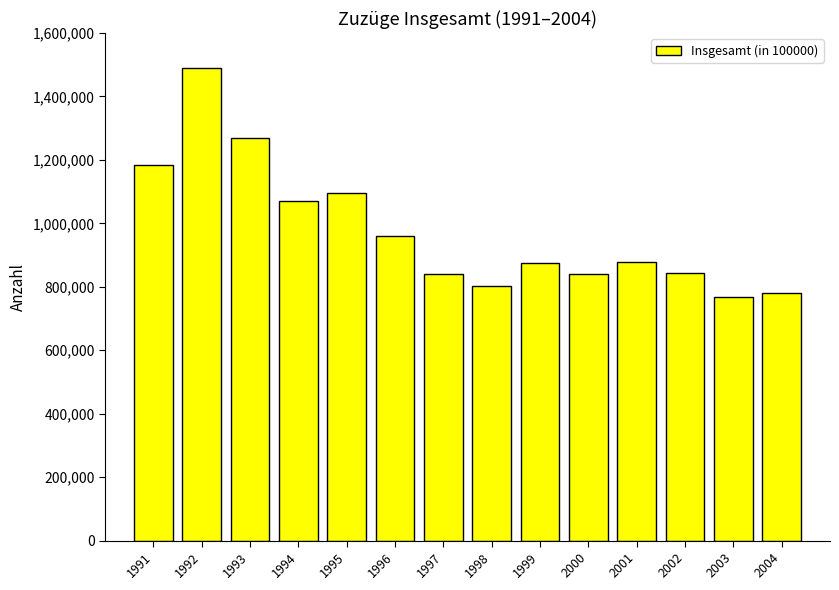

What is the minimum value shown in the chart?

768975